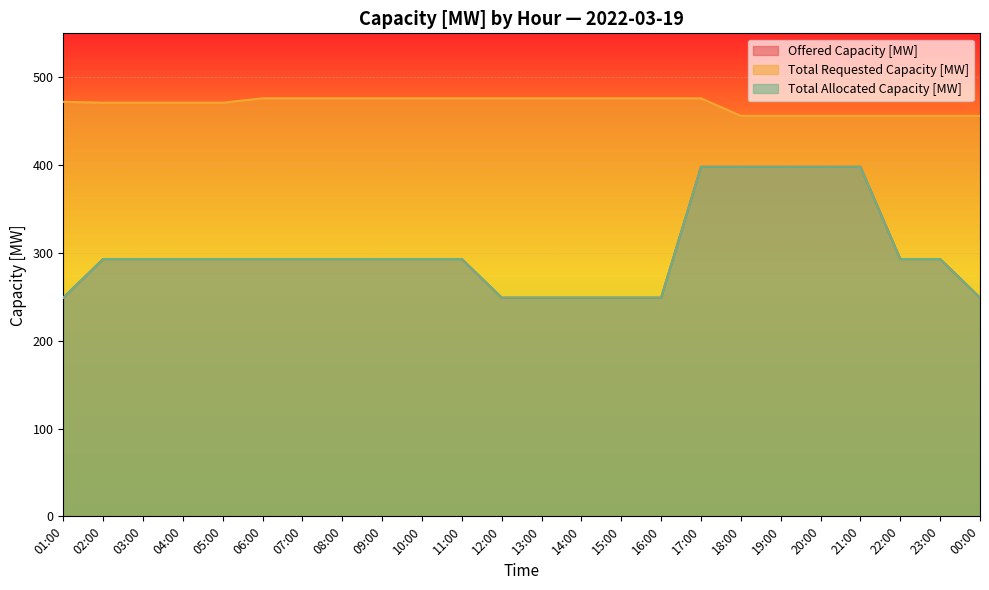

How many distinct data groups are displayed?

3